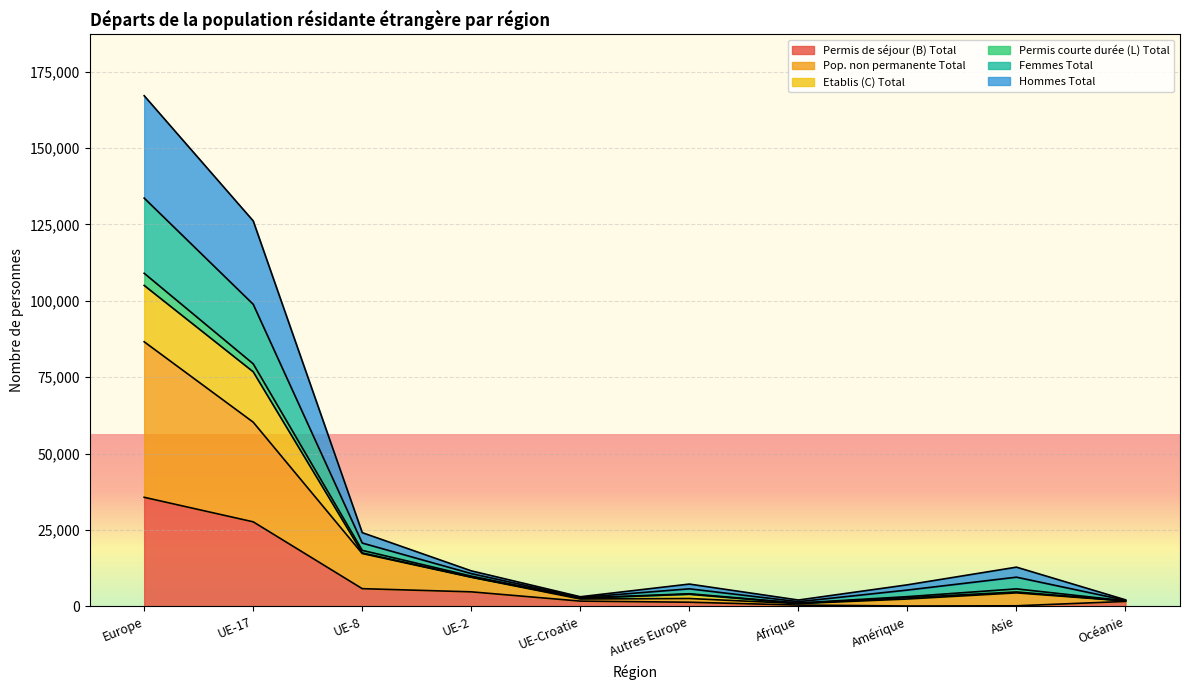

At which category does Hommes Total reach its first local peak?

Autres Europe